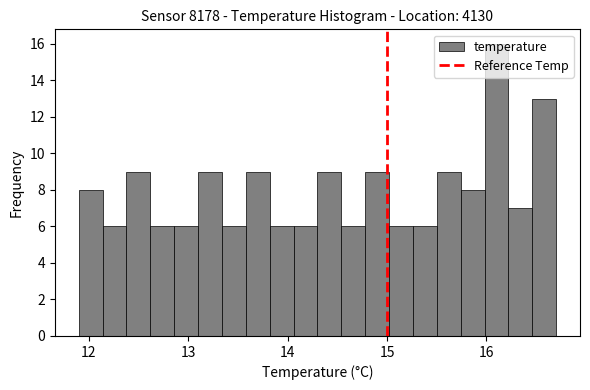

Read against the x-axis, roughly where is the centre of the tallest bar?

16.1